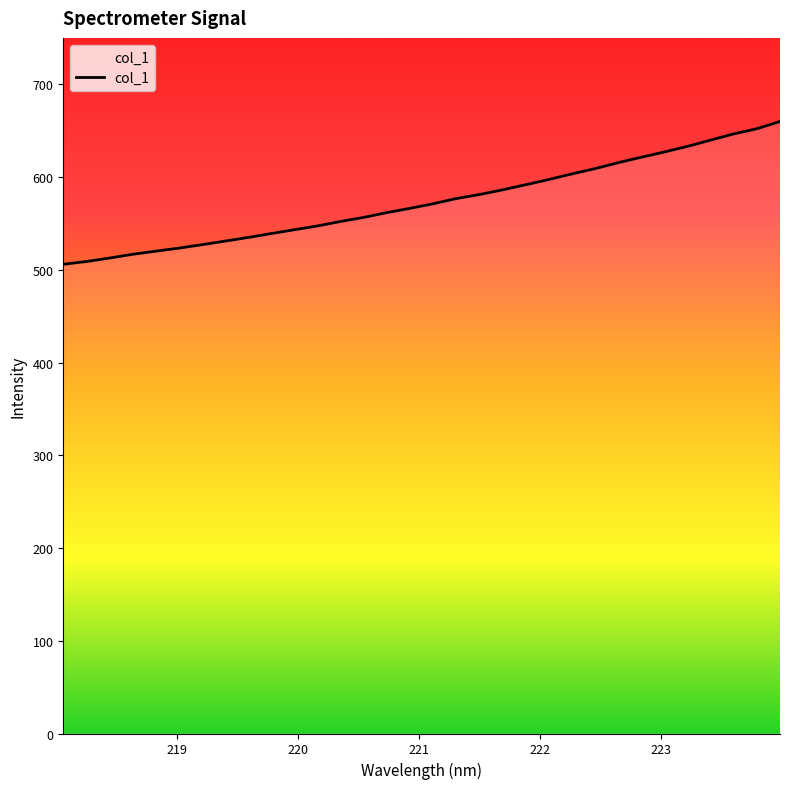

What is the difference between the maximum and minimum values?

154.0